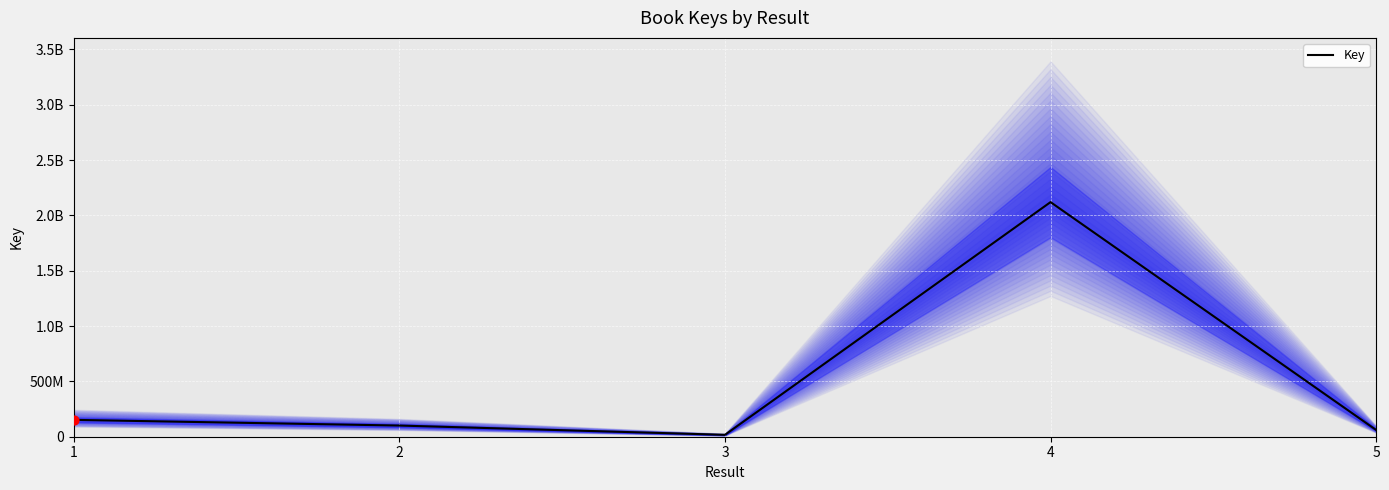

What is the ratio of the value at 1 to the value at 5?

2.5